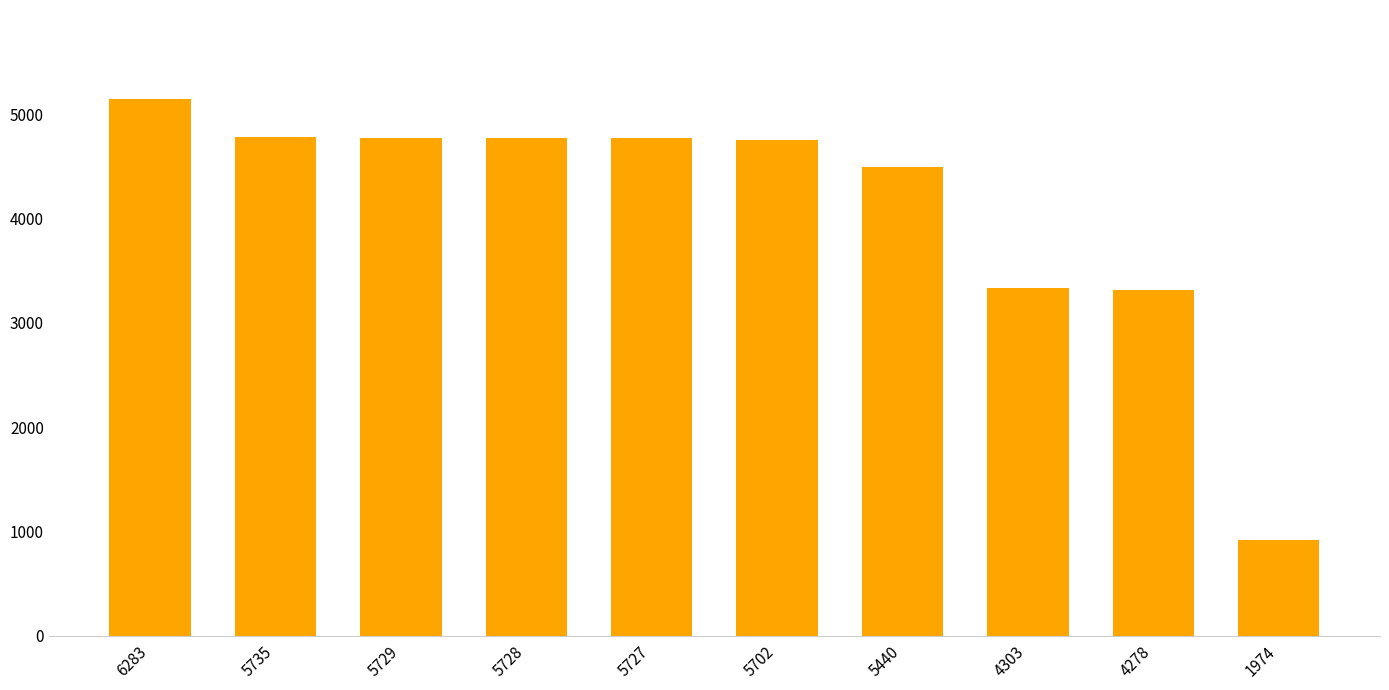

The chart shows a value of 4783 at 5735. True or false?

True